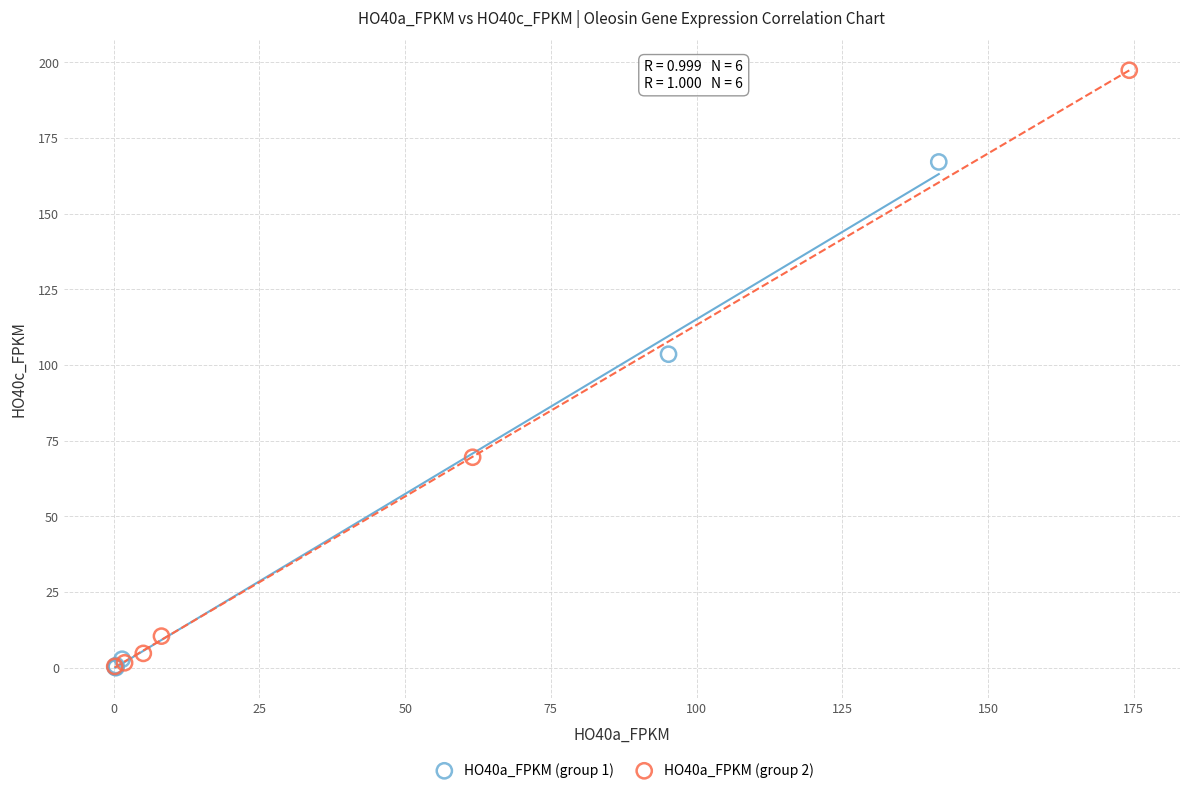

Which series contains the highest Y value?

HO40a_FPKM (group 2)